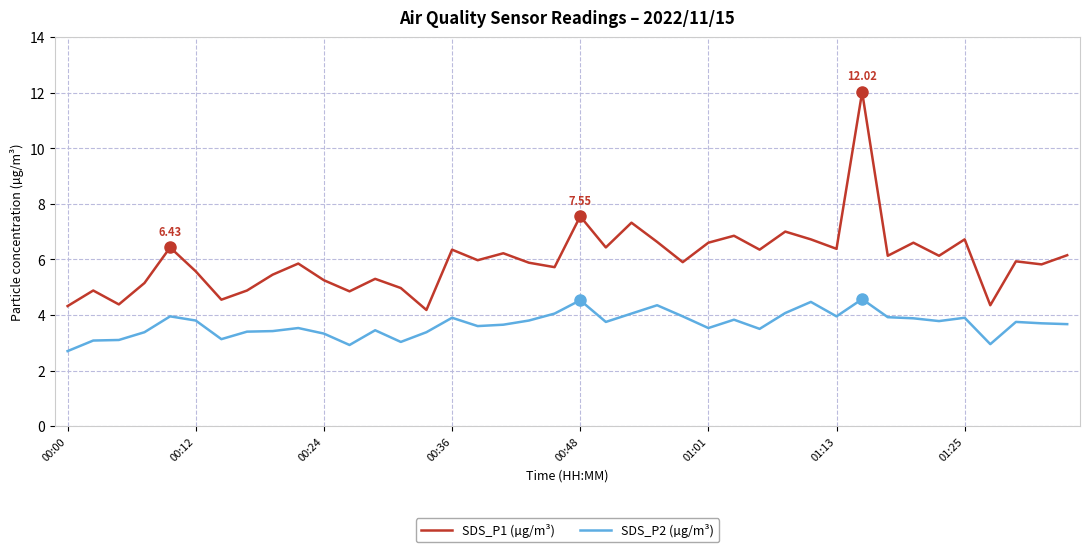

Rank the series by their maximum value, from lowest to highest.

SDS_P2 (µg/m³), SDS_P1 (µg/m³)